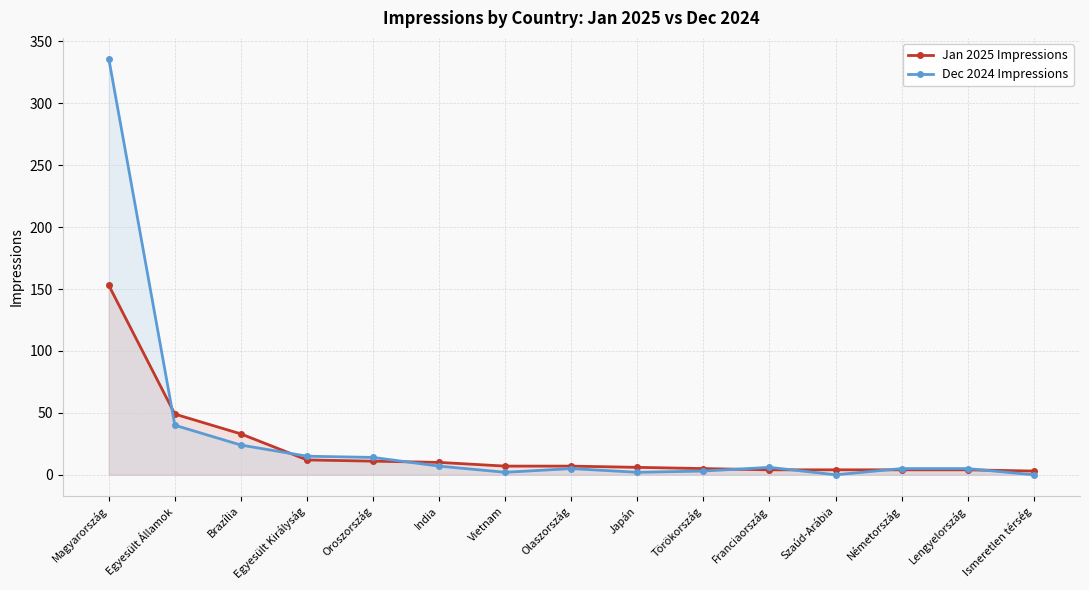

At which label does Dec 2024 Impressions first exceed 5?

Magyarország